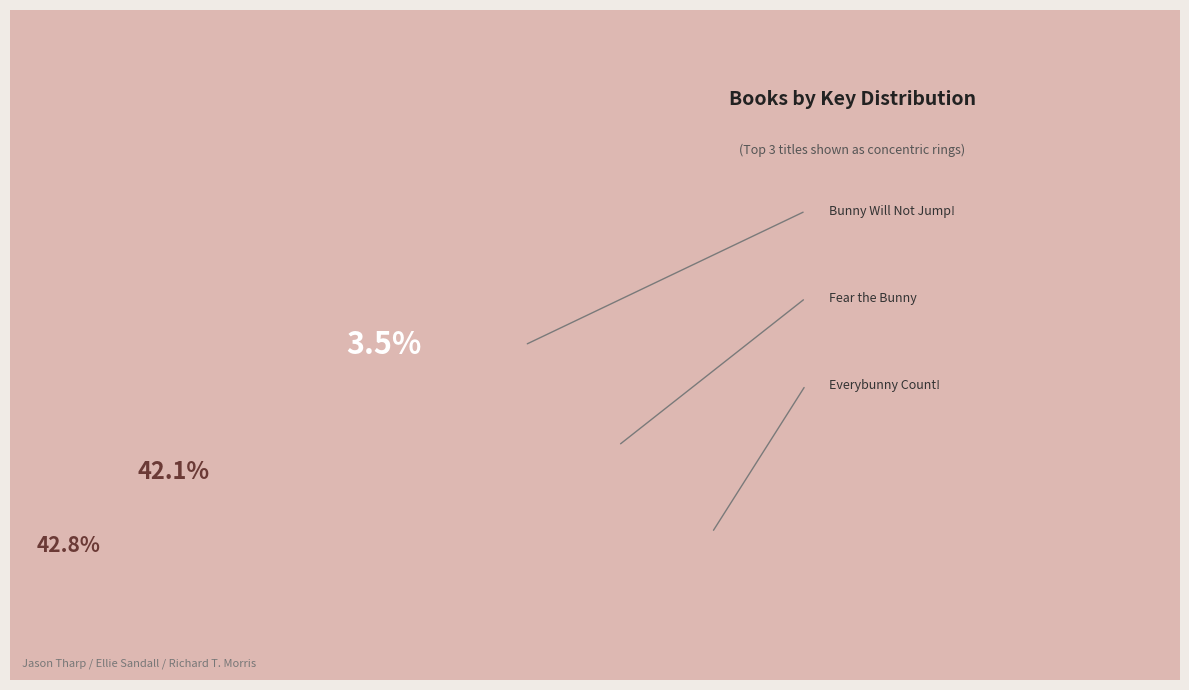

Which slice is the largest?

Everybunny Count!